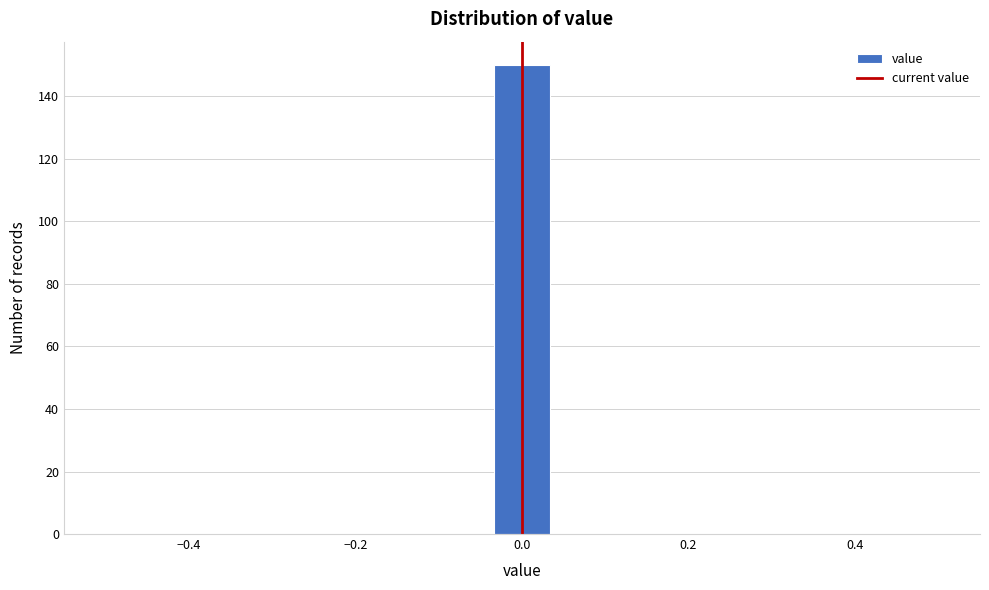

Around what value on the x-axis is the tallest bar? Give the approximate position of its centre, as read against the axis.

0.00